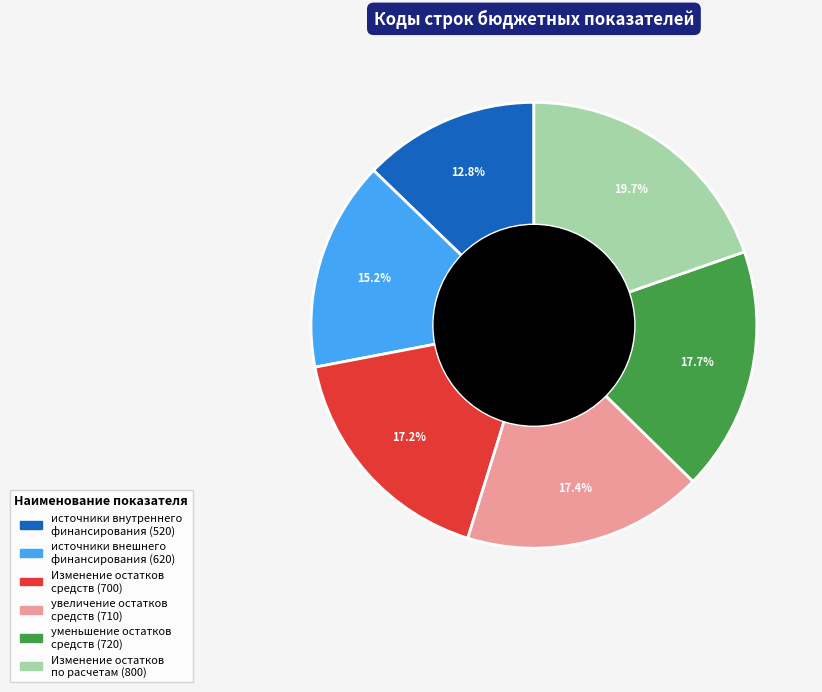

Approximately how many times larger is the value at источники внутреннего финансирования (520) compared to Изменение остатков средств (700)?

0.7